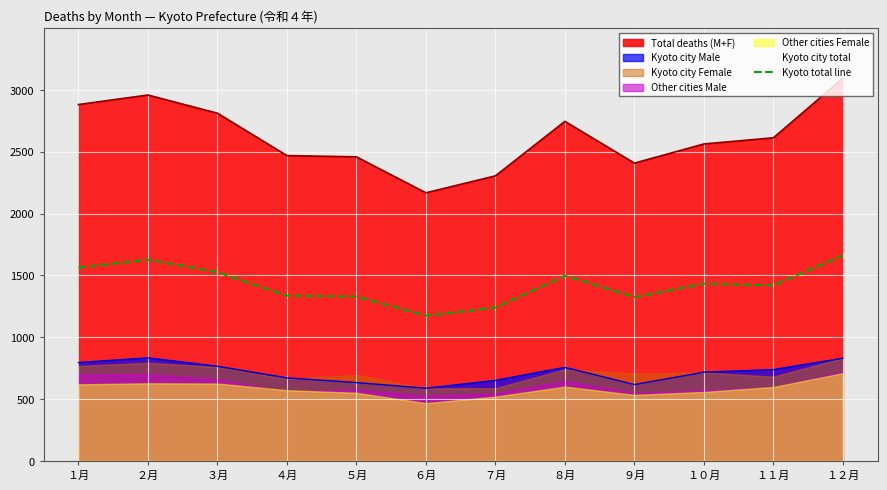

At which label does the data first exceed 1434?

１月